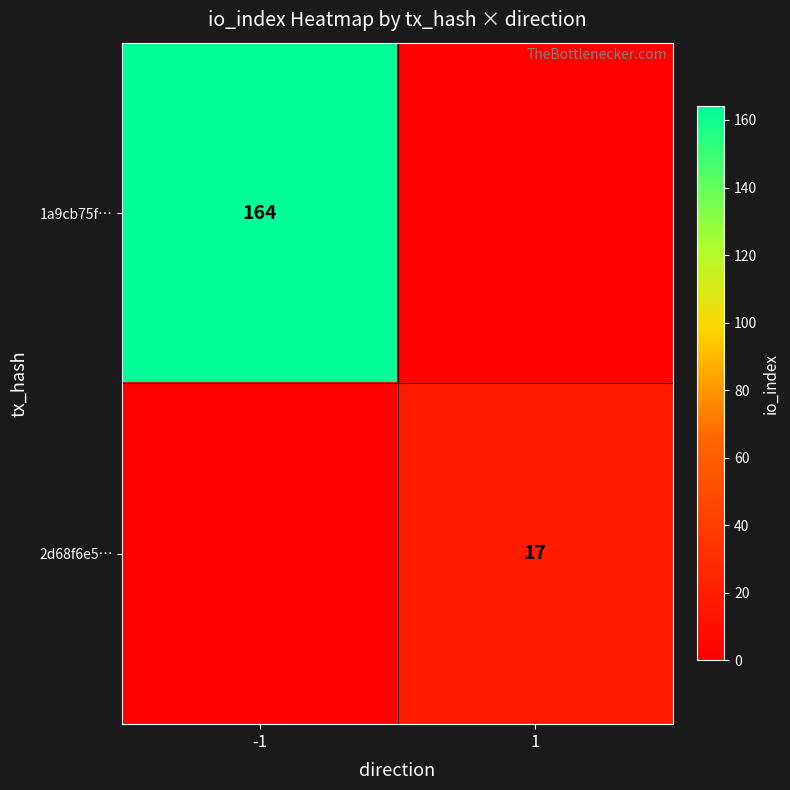

Is it true that 2d68f6e5… equals 17 at 1?

True